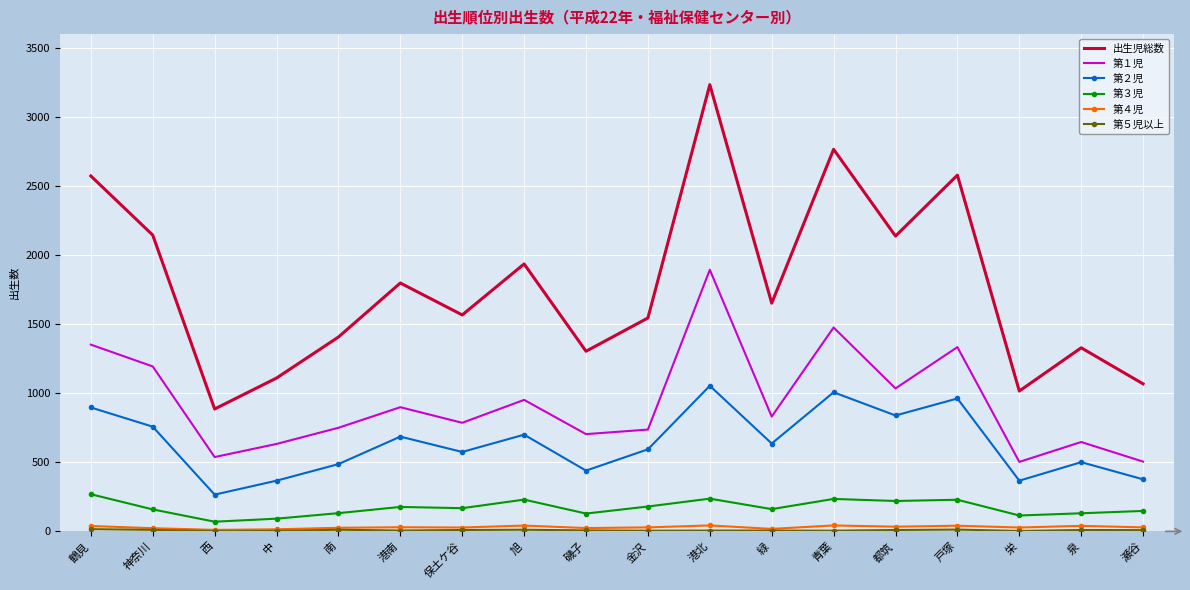

Which series has the largest range (max minus min)?

出生児総数